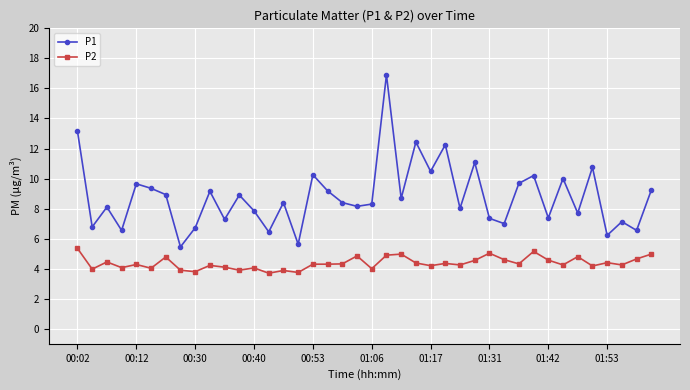

List the series in order of their overall mean, highest first.

P1, P2